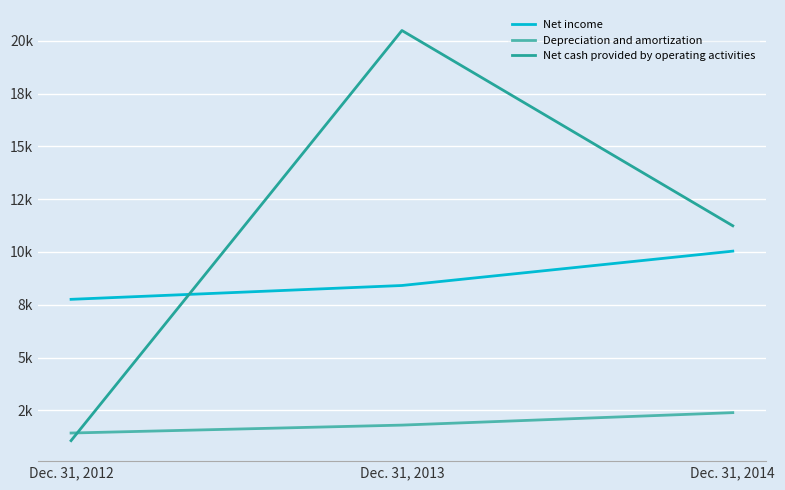

List the series in order of their peak value, lowest first.

Depreciation and amortization, Net income, Net cash provided by operating activities